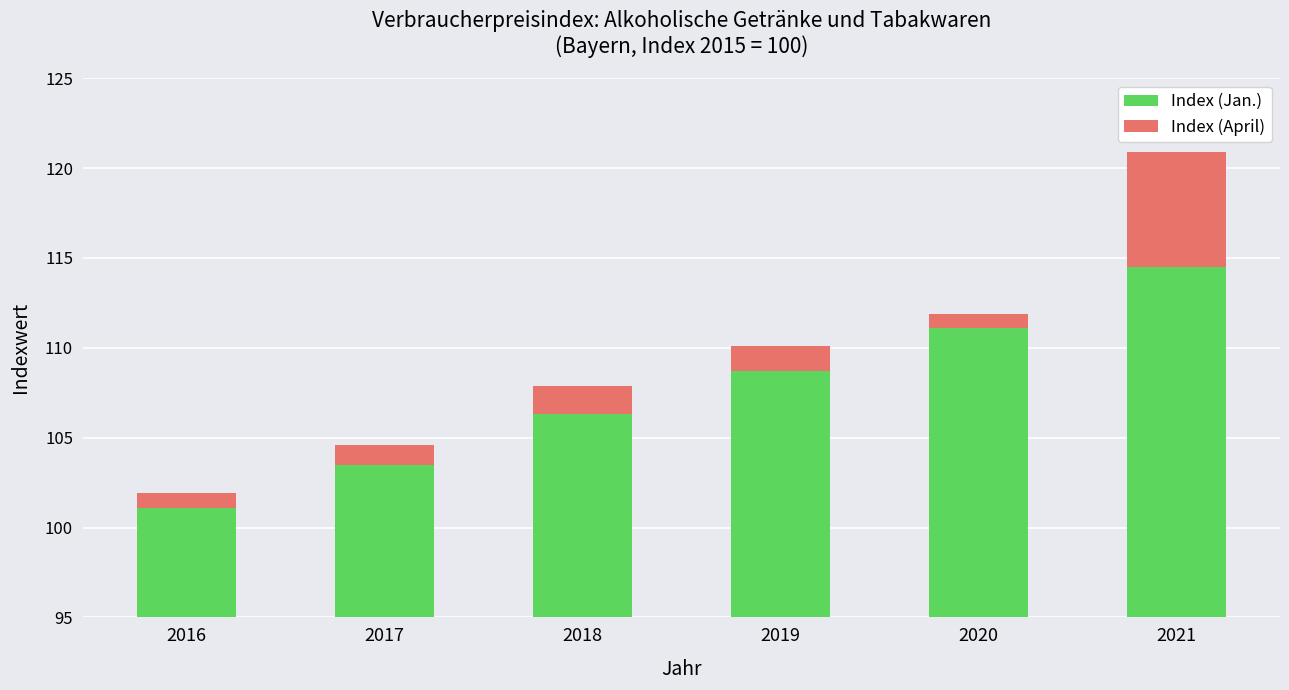

What is the total value across all series at 2017?

104.6